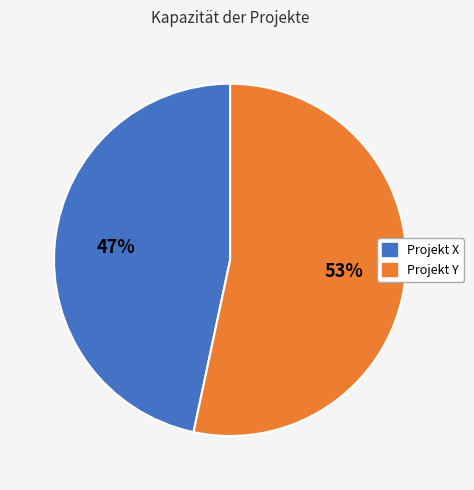

To the nearest percent, what portion does Projekt Y represent?

53%